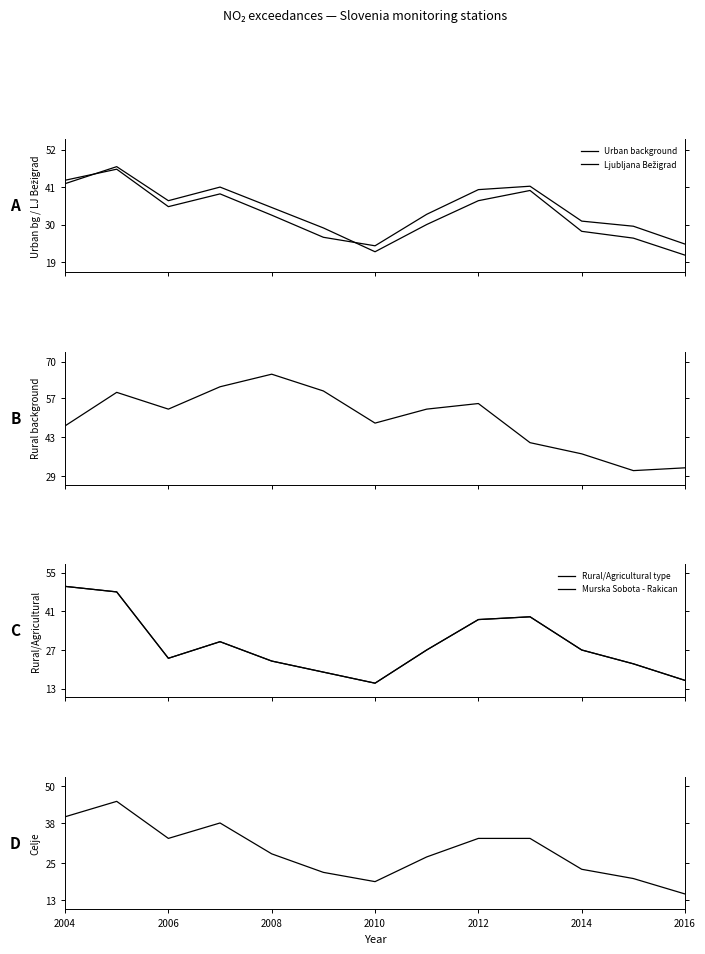

What is the average value of the Murska Sobota - Rakican series?

29.1